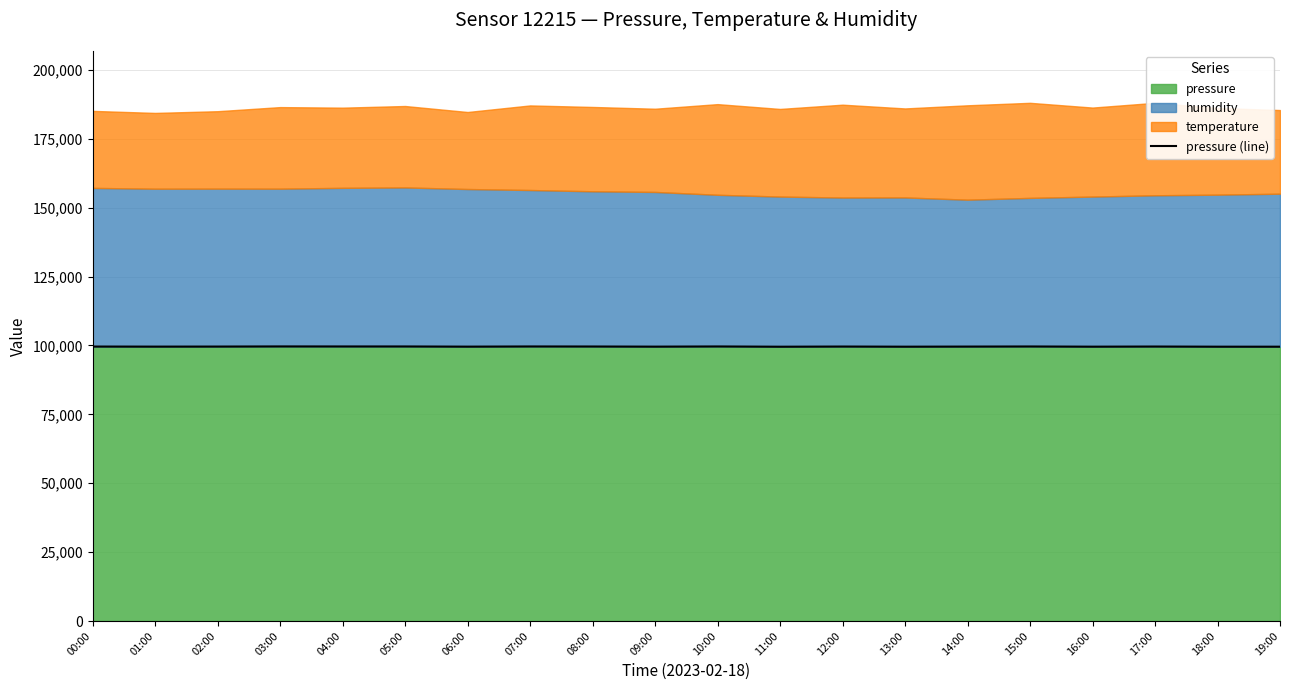

What is the ratio of the value at 08:00 to the value at 06:00?

1.0